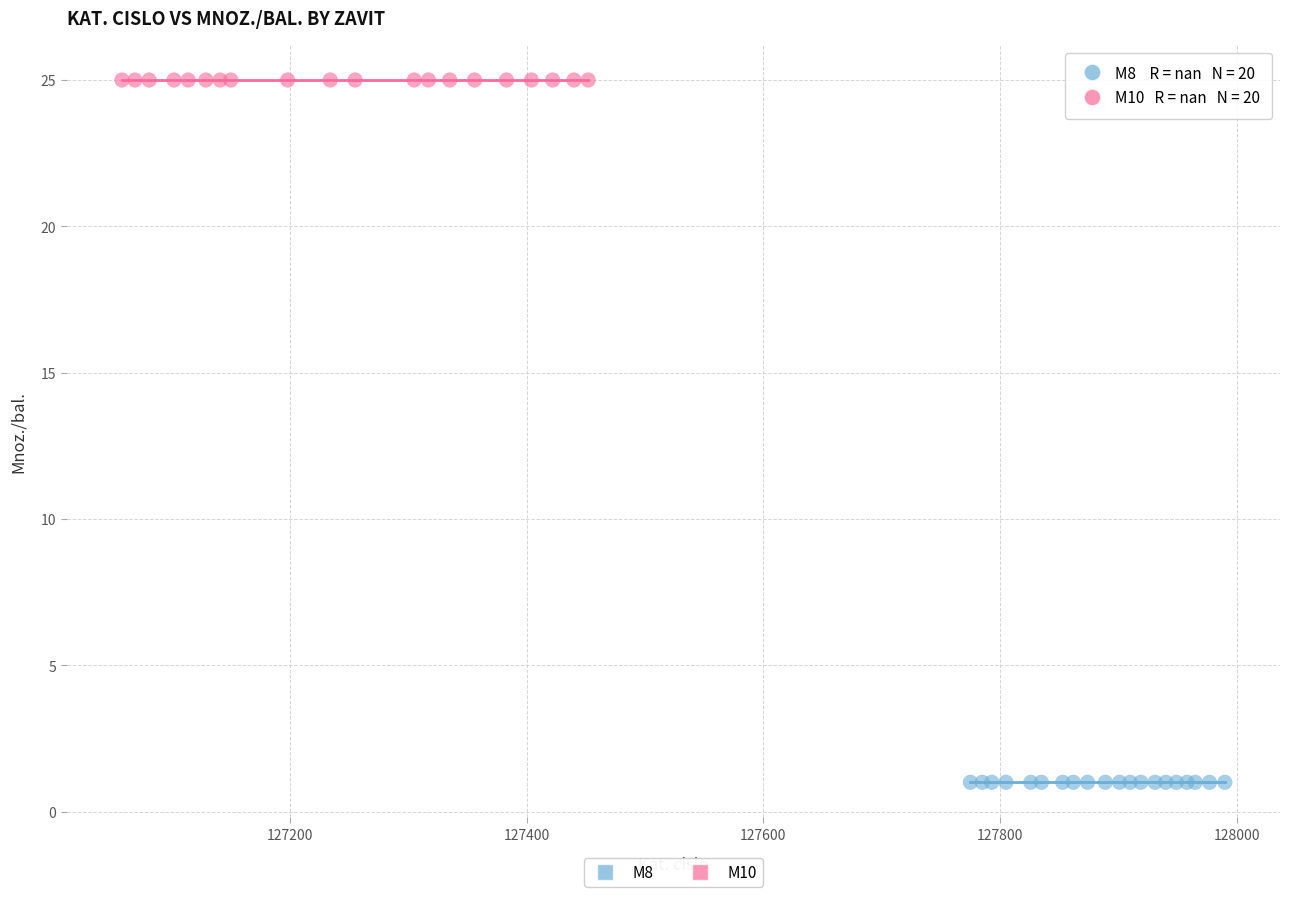

Which series reaches the minimum Y coordinate?

M8